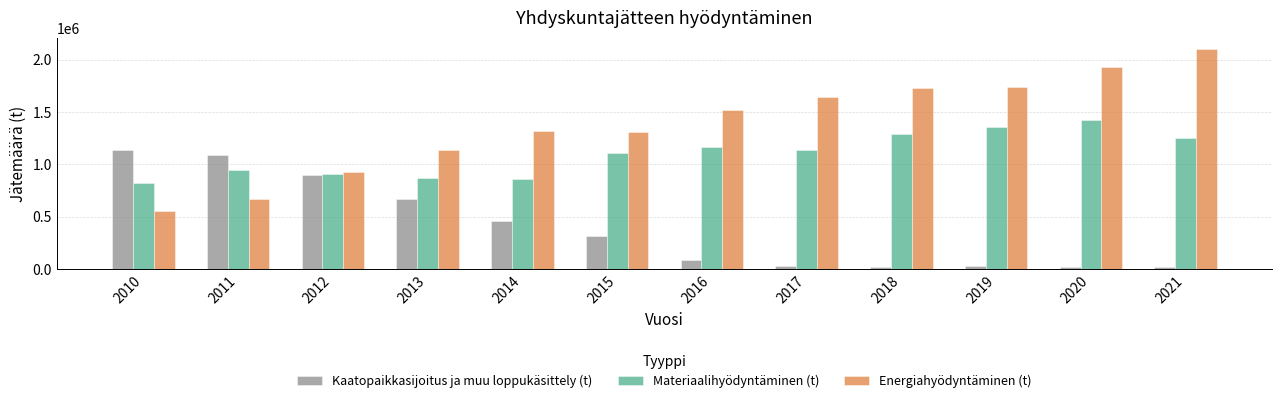

Rank the series by their average value, from lowest to highest.

Kaatopaikkasijoitus ja muu loppukäsittely (t), Materiaalihyödyntäminen (t), Energiahyödyntäminen (t)